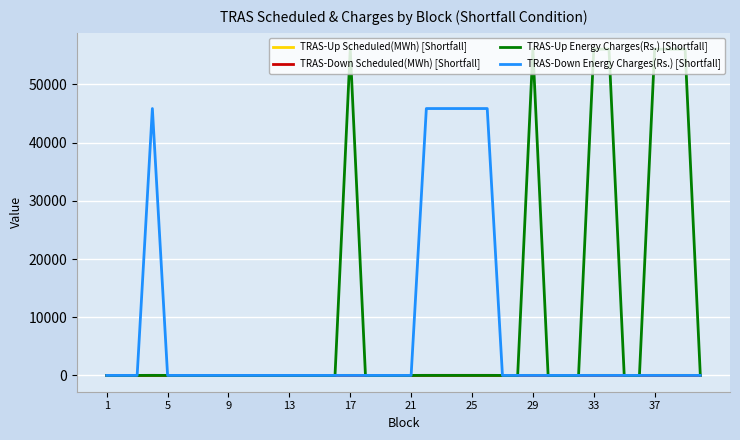

Which series has the largest total across all categories?

TRAS-Up Energy Charges(Rs.) [Shortfall]